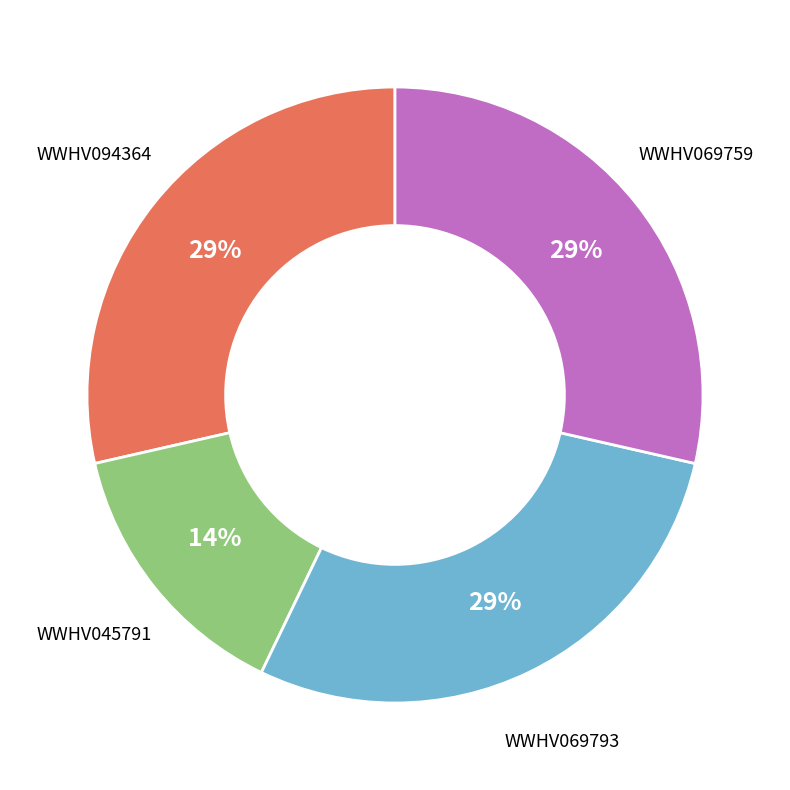

To the nearest percent, what is the average slice percentage?

25%